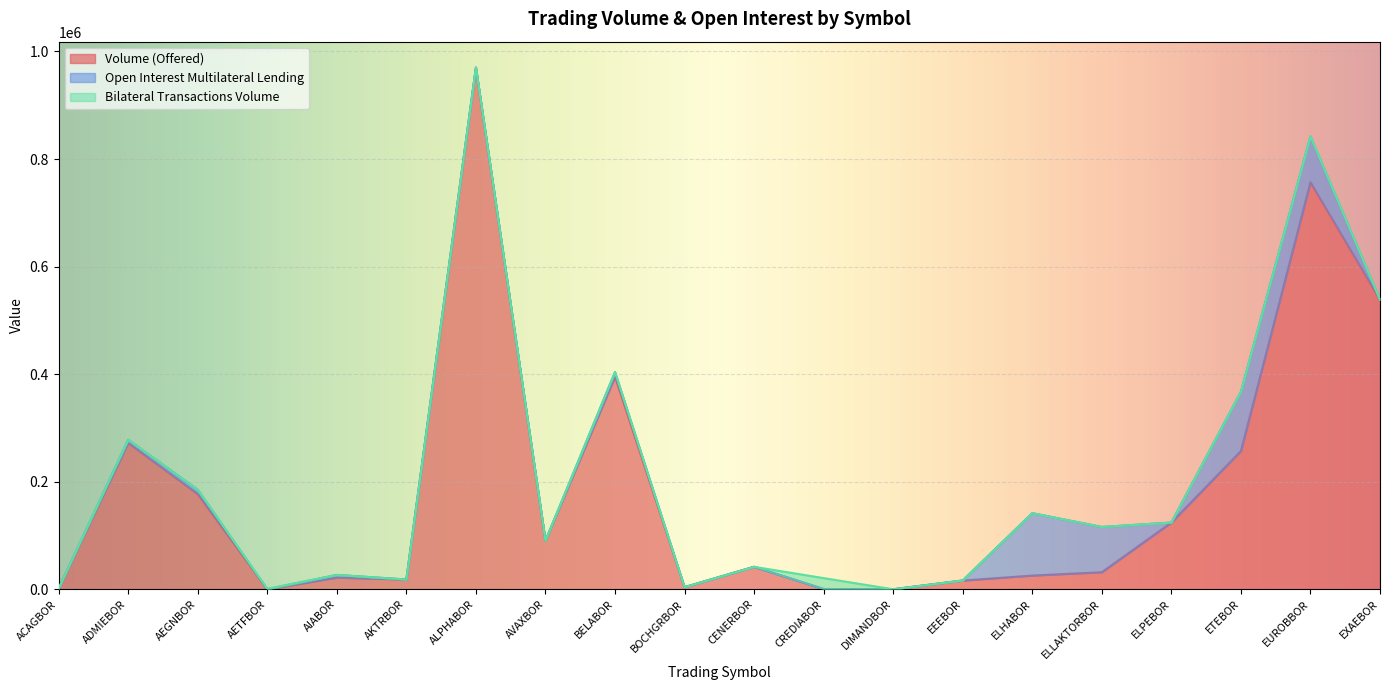

Is it true that Open Interest Multilateral Lending equals 119015 at ELLAKTORBOR?

False